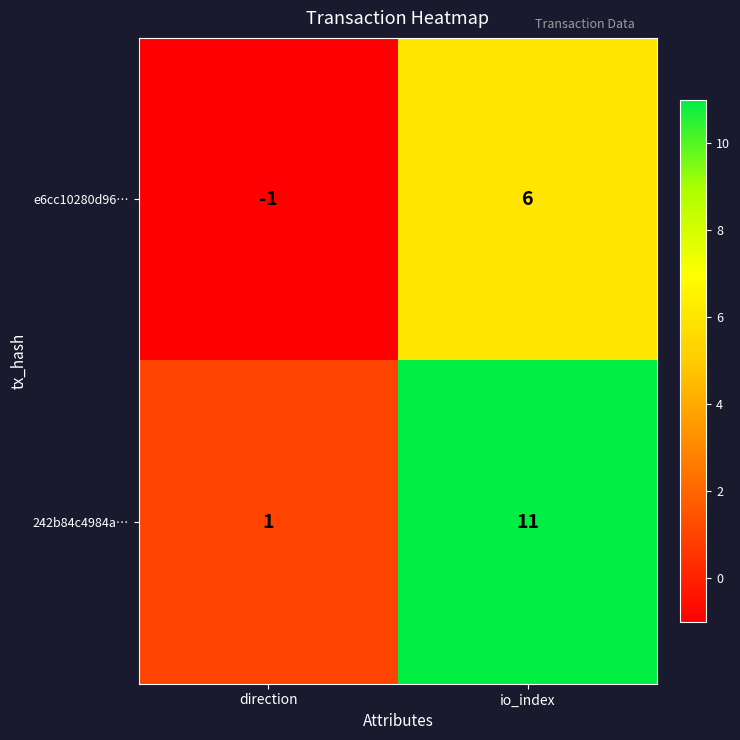

How many categories are shown in the chart?

2